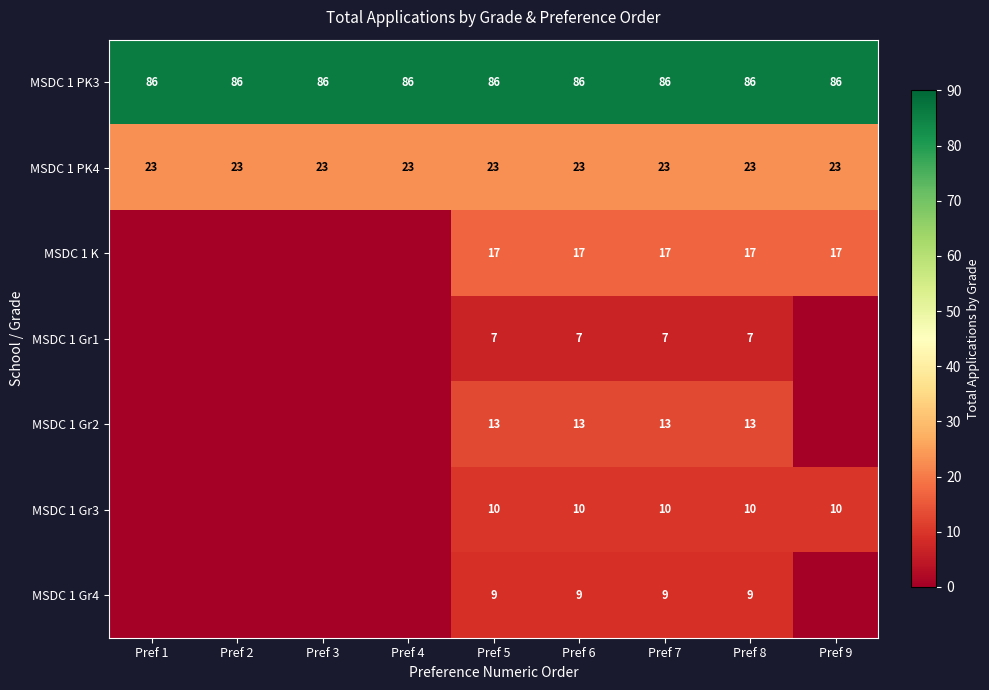

What is the total value across all series at Pref 8?

165